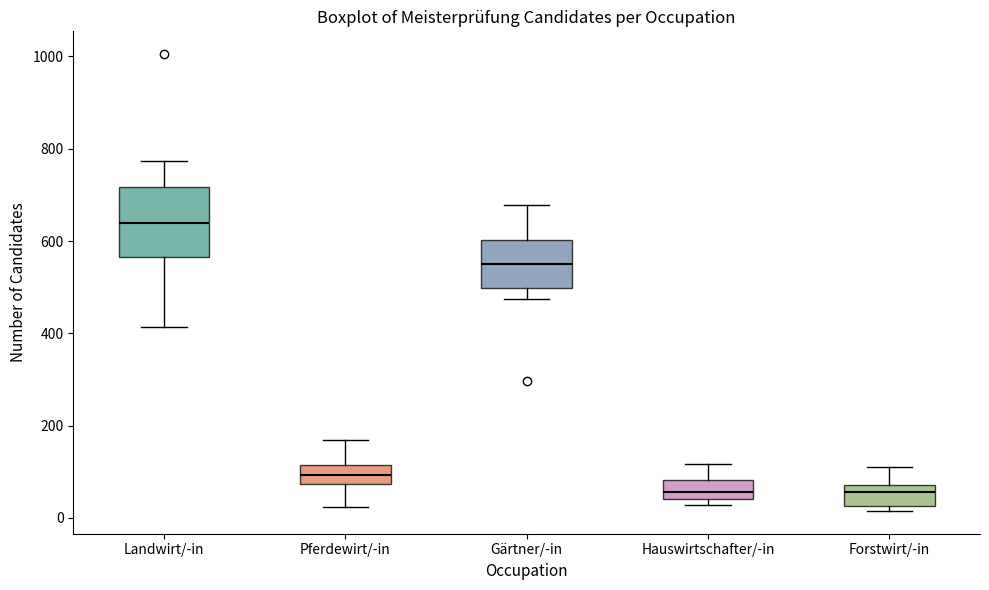

Where does the lower whisker of the box for Pferdewirt/-in end on the y-axis? The values are not printed on the chart, so give them approximately, as read against the axis.

20